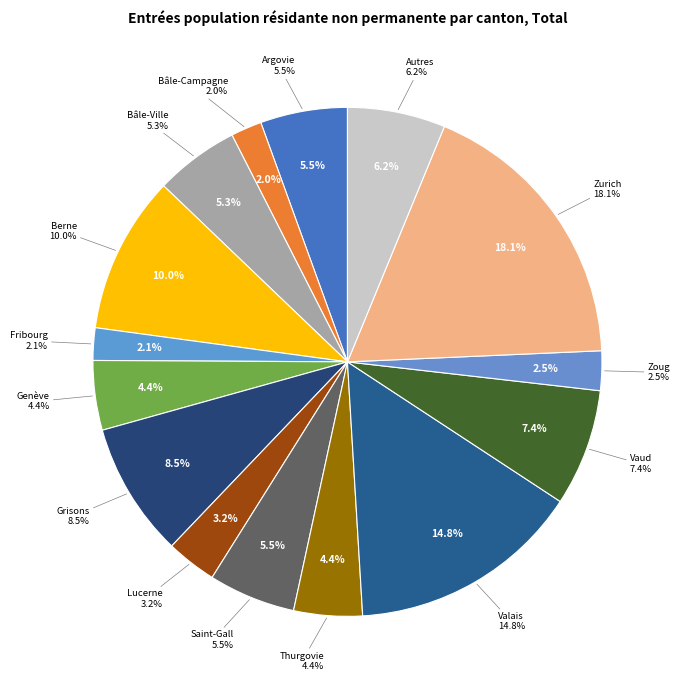

To the nearest percent, what is the difference between the Valais and Zoug slice percentages?

12%